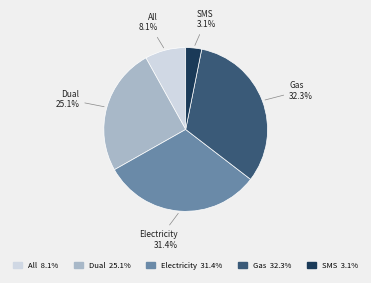

To the nearest percent, what portion does Gas represent?

32%